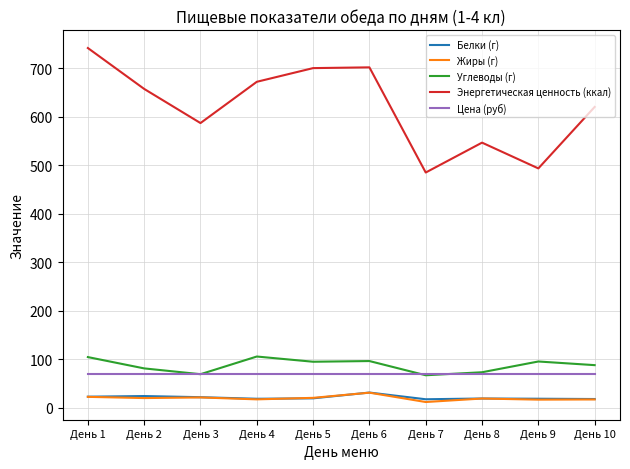

Between День 7 and День 10, which series saw the biggest shift?

Энергетическая ценность (ккал)